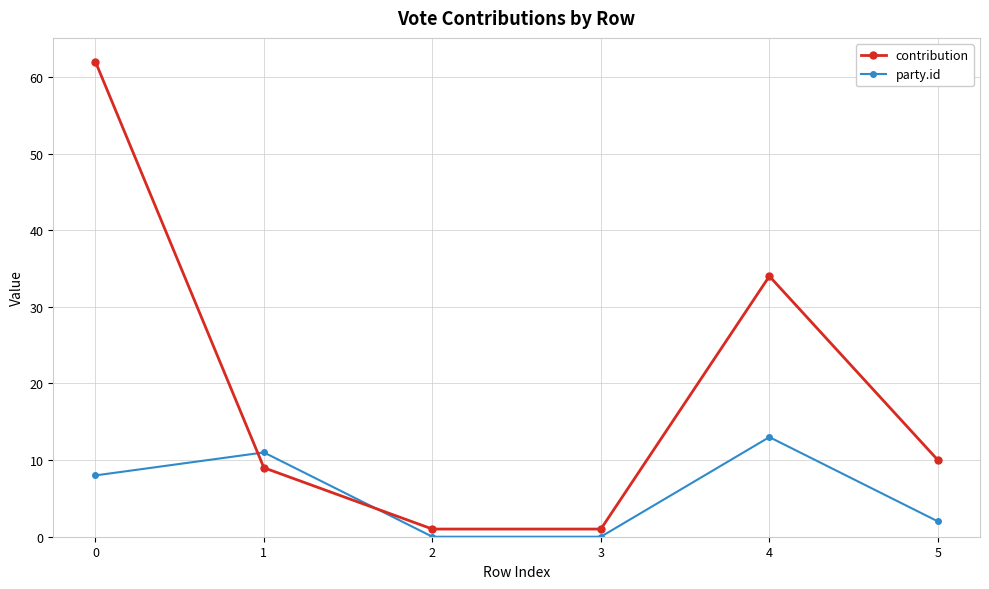

What is the approximate value of party.id at 0, to the nearest 10?

10